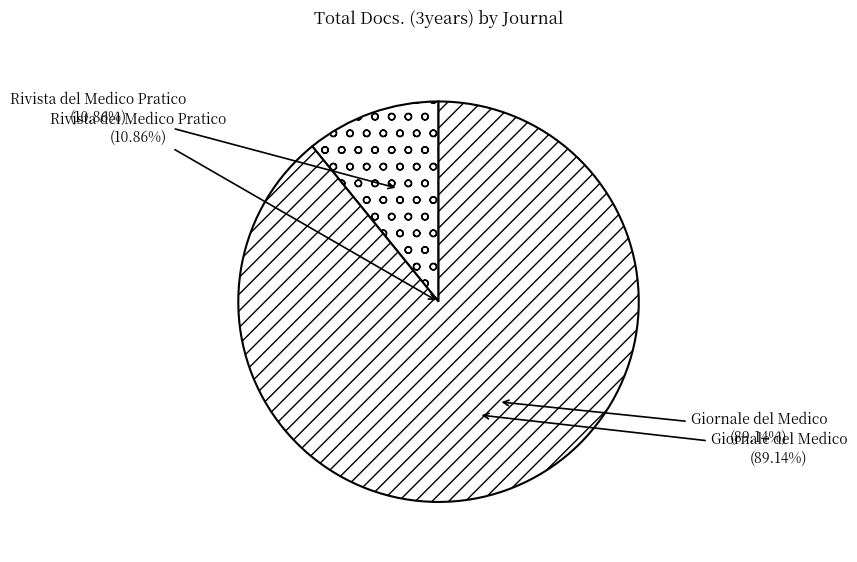

To the nearest percent, what is the combined percentage of Giornale del Medico and Rivista del Medico Pratico?

100%